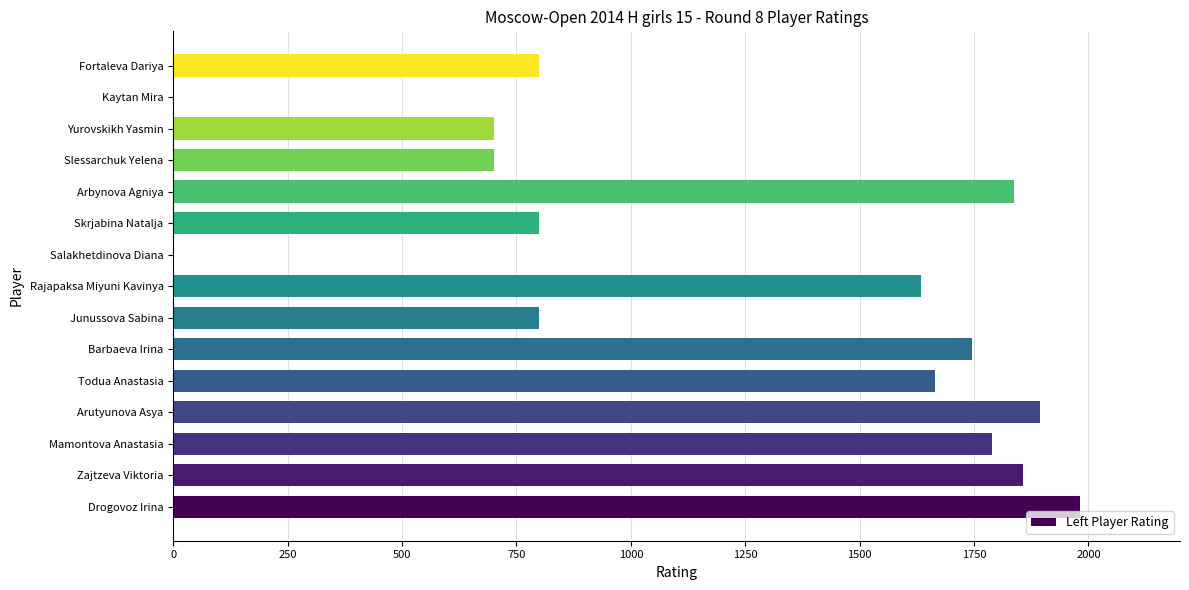

Between Barbaeva Irina and Kaytan Mira, which is larger?

Barbaeva Irina